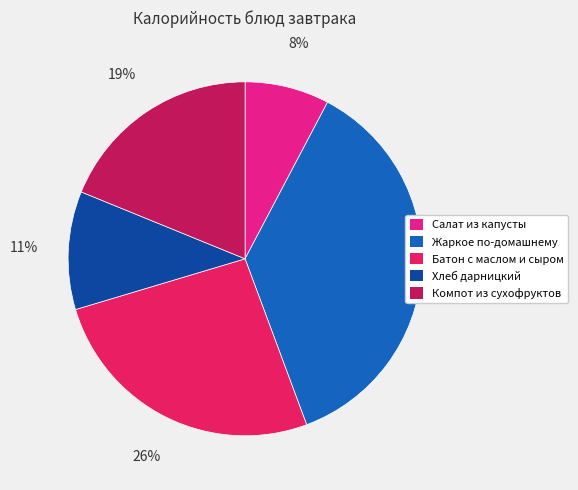

Is it true that Салат из капусты is 1% of the pie?

False